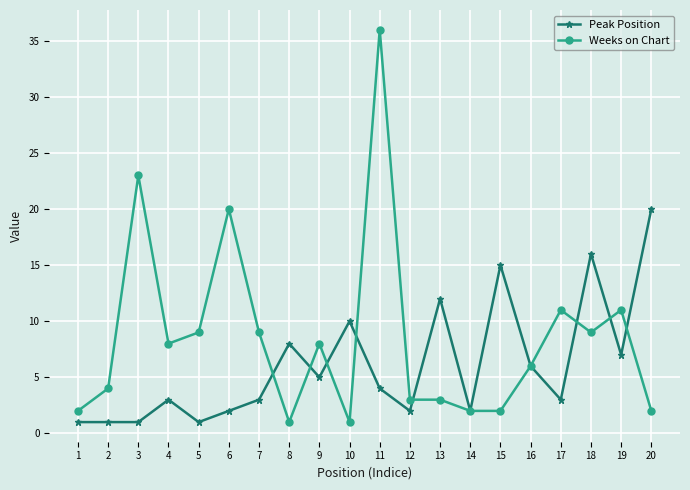

Where is the first local minimum for Weeks on Chart?

4